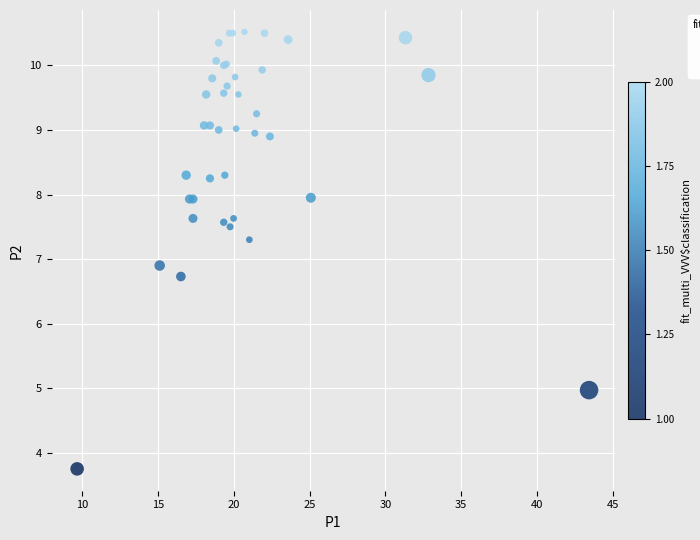

What Y value in the scatter plot is closest to 7?

6.9